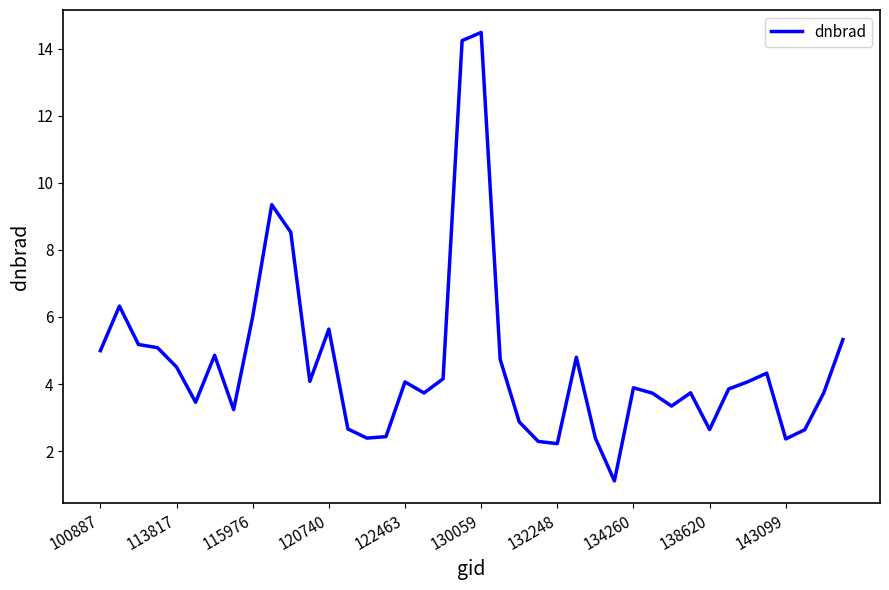

What is the minimum value shown in the chart?

1.1